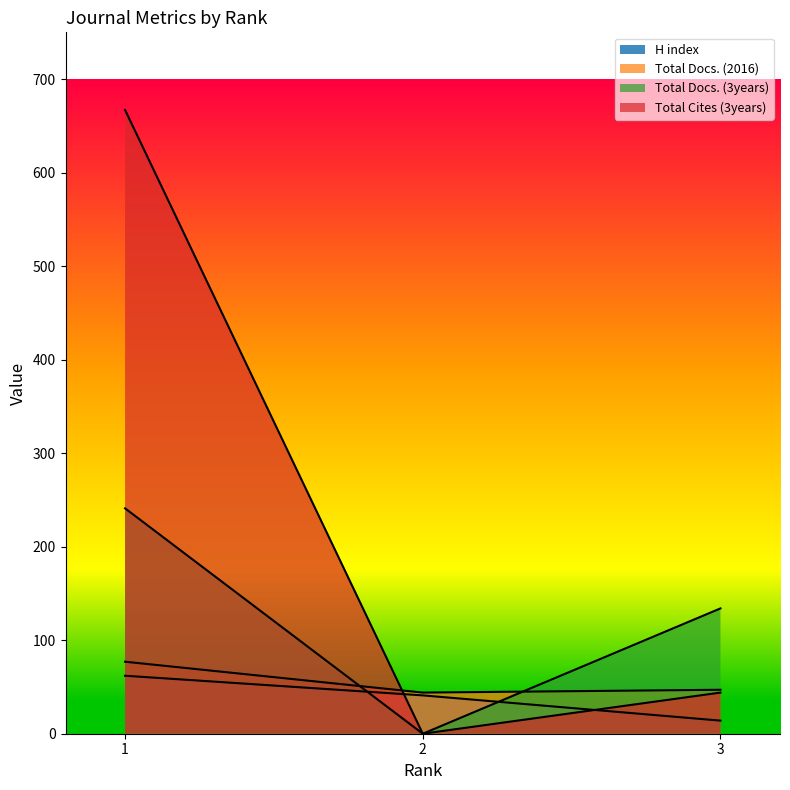

Which has a higher value, 3 or 1?

1